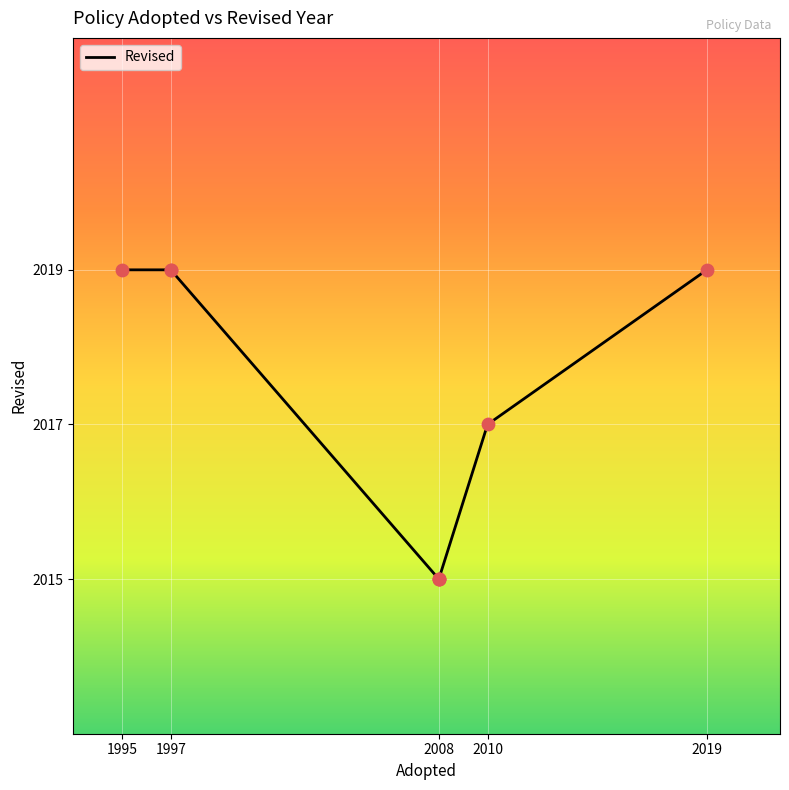

Which has a higher value, 2008 or 1997?

1997